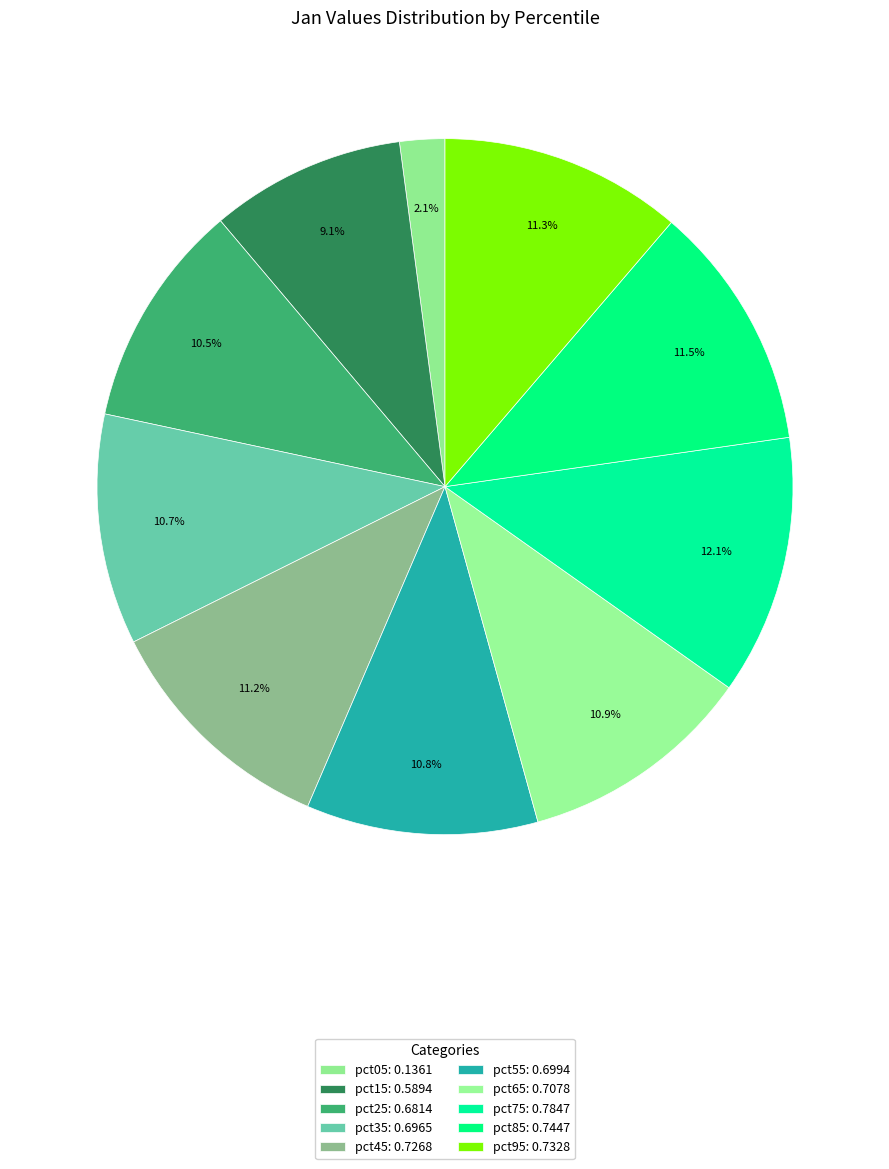

To the nearest percent, what is the average slice percentage?

10%